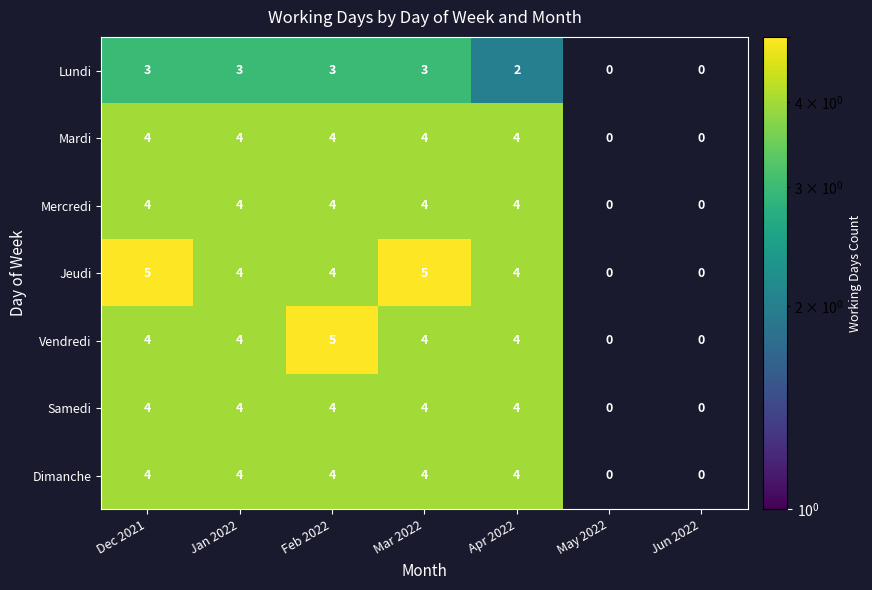

Between Dec 2021 and May 2022, which series saw the biggest shift?

Jeudi